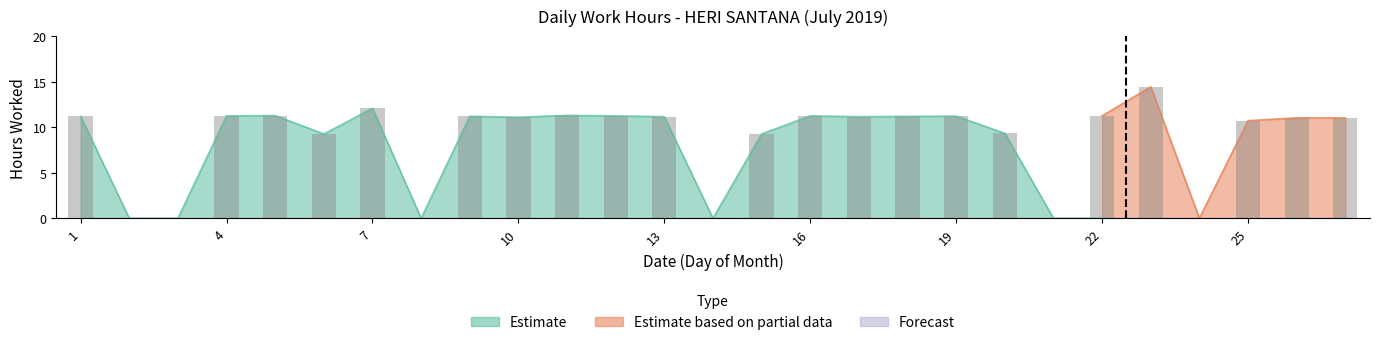

What are all the series names shown in the legend?

Estimate, Estimate based on partial data, Forecast